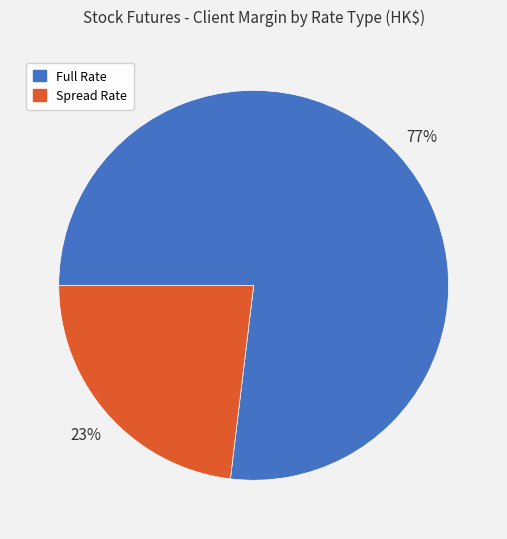

Is there any slice that represents more than half of the pie?

Yes